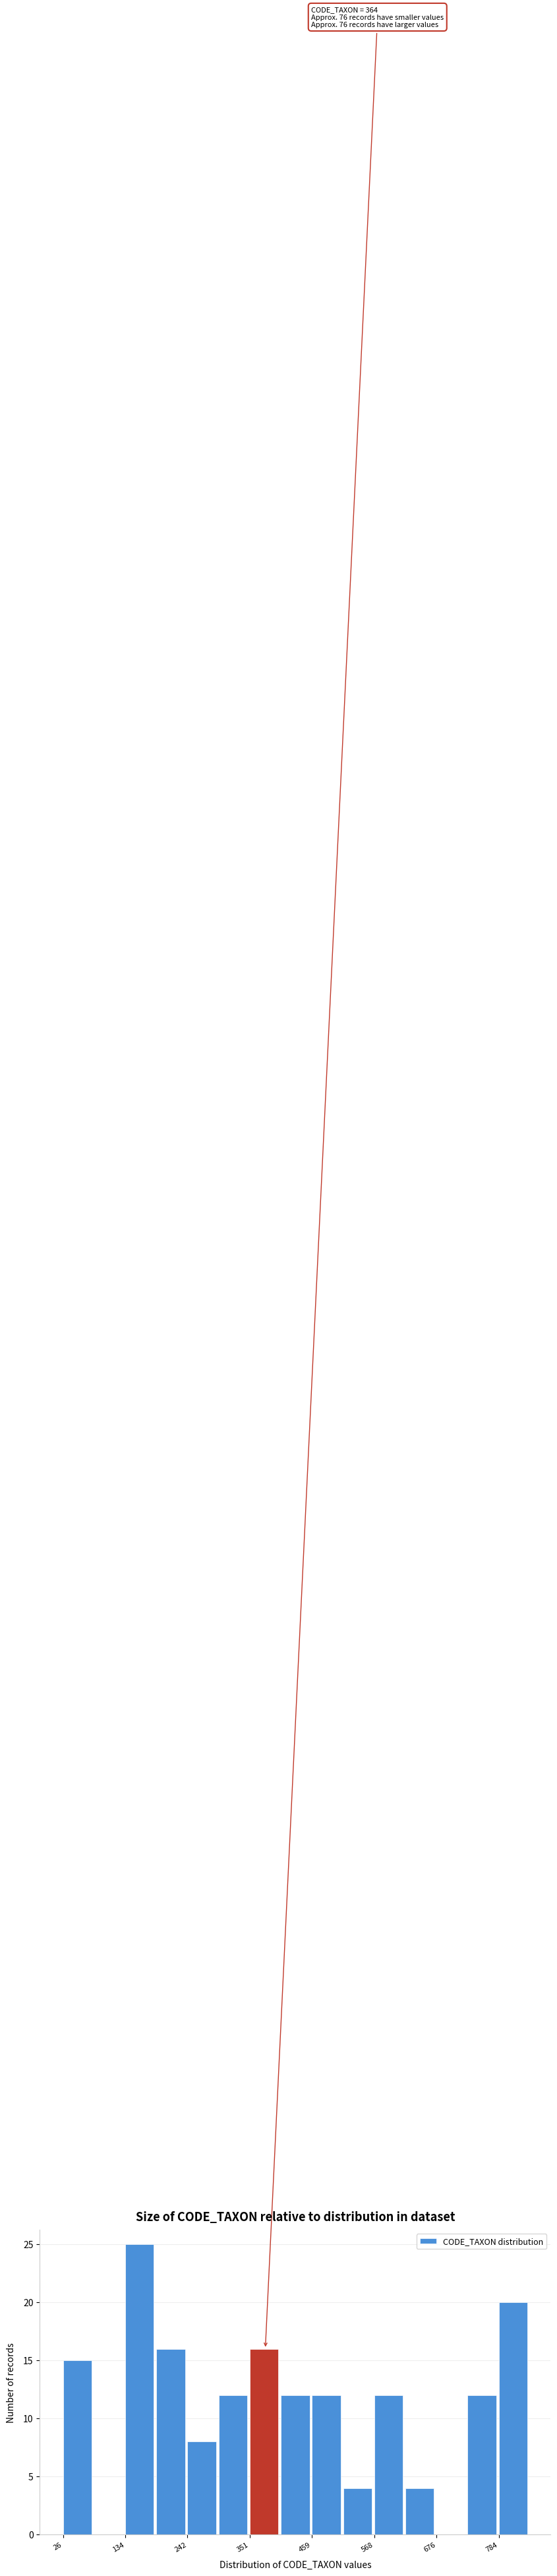

Around what value on the x-axis is the tallest bar? Give the approximate position of its centre, as read against the axis.

160